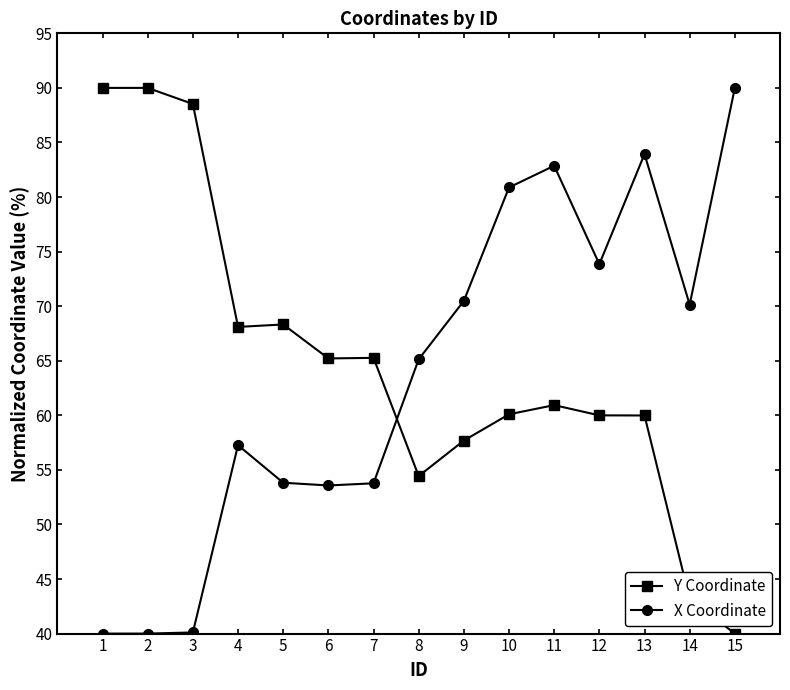

What are all the series names shown in the legend?

Y Coordinate, X Coordinate